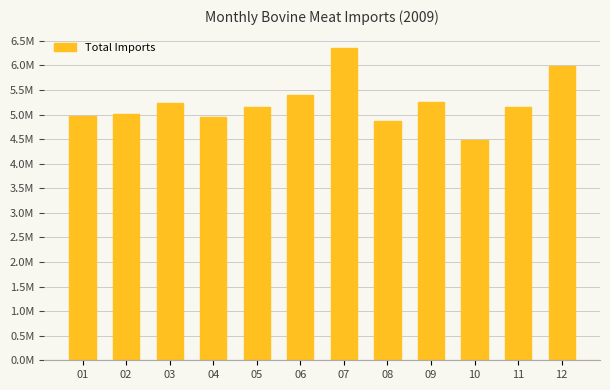

Reading right to left, transcribe all the data shown in this chart.

12=6.0	11=5.1	10=4.5	09=5.3	08=4.9	07=6.3	06=5.4	05=5.2	04=4.9	03=5.2	02=5.0	01=5.0